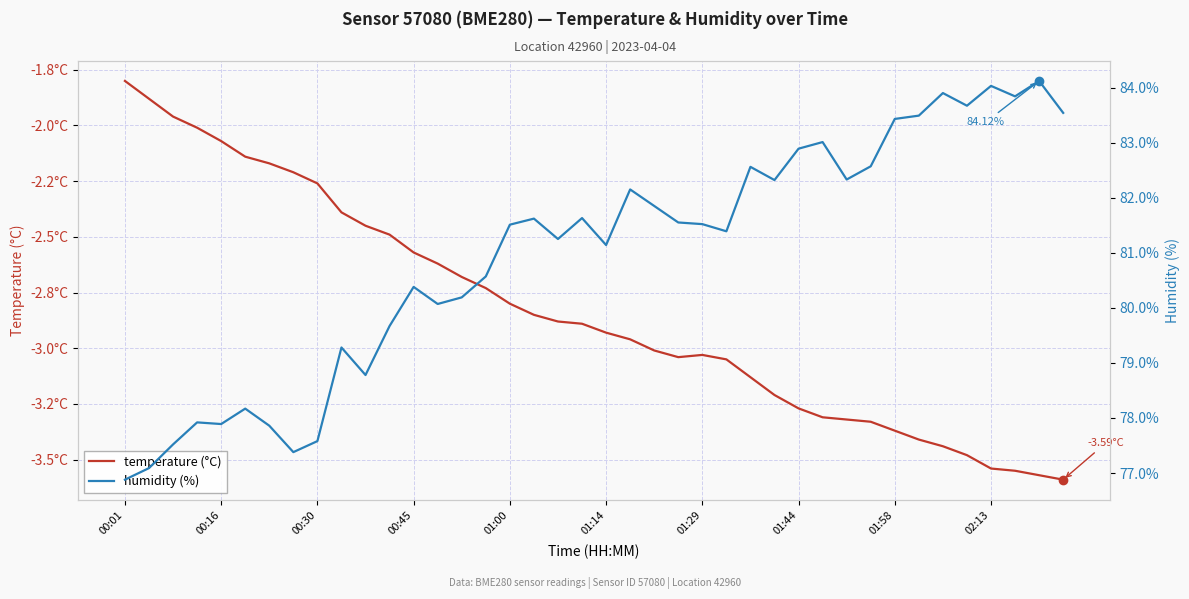

Which series has the largest total across all categories?

humidity (%)